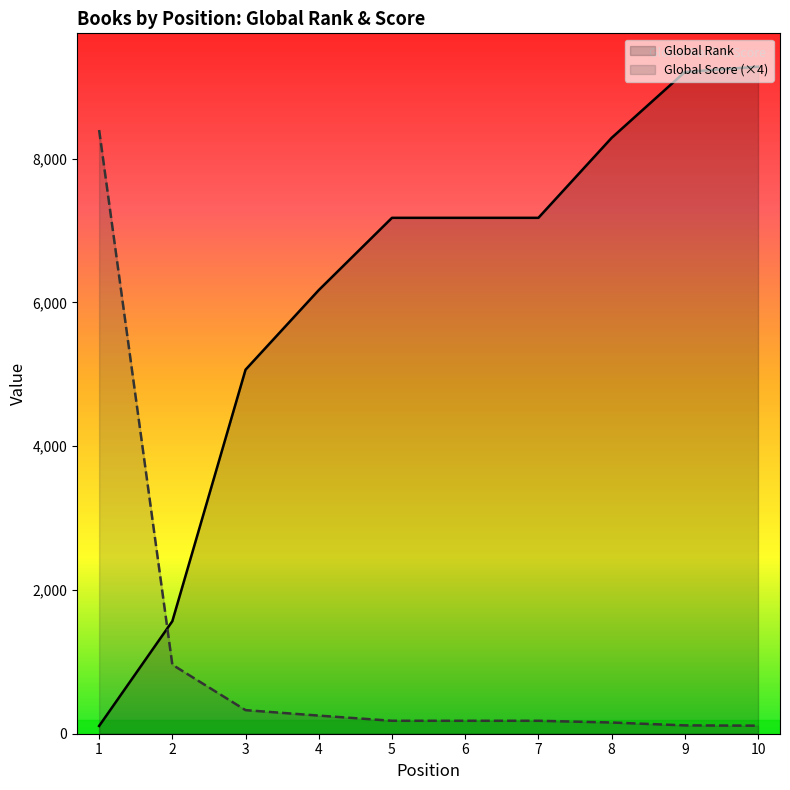

Where is Global Rank nearest to the value 4692?

3